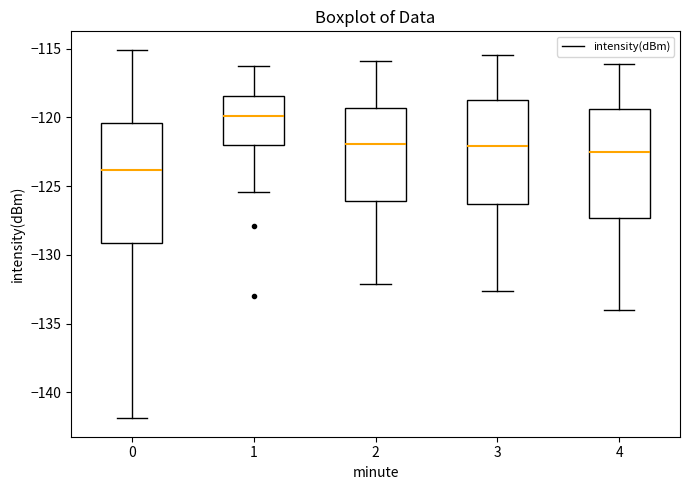

Comparing the boxes themselves (not the whiskers), which one is the tallest?

0